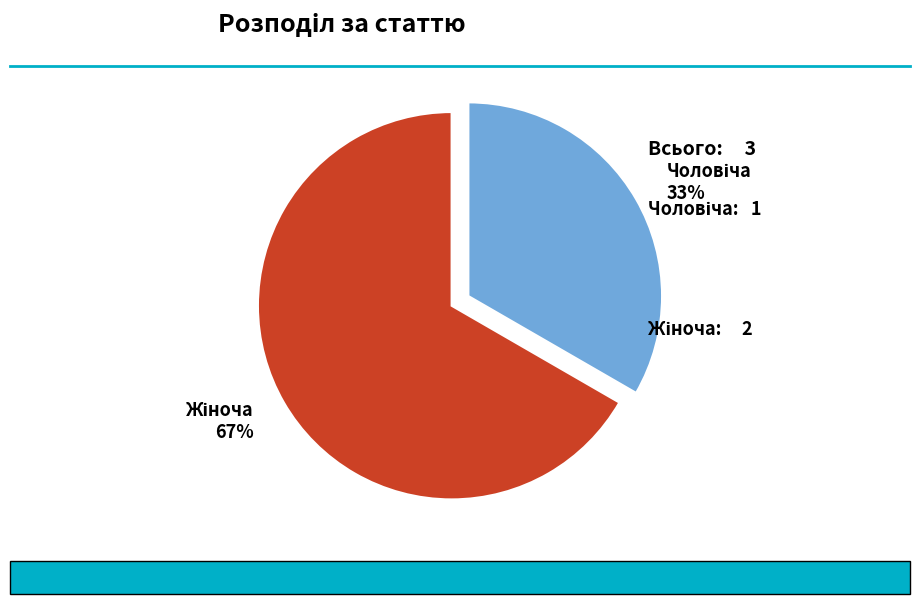

To the nearest percent, what is the average slice percentage?

50%